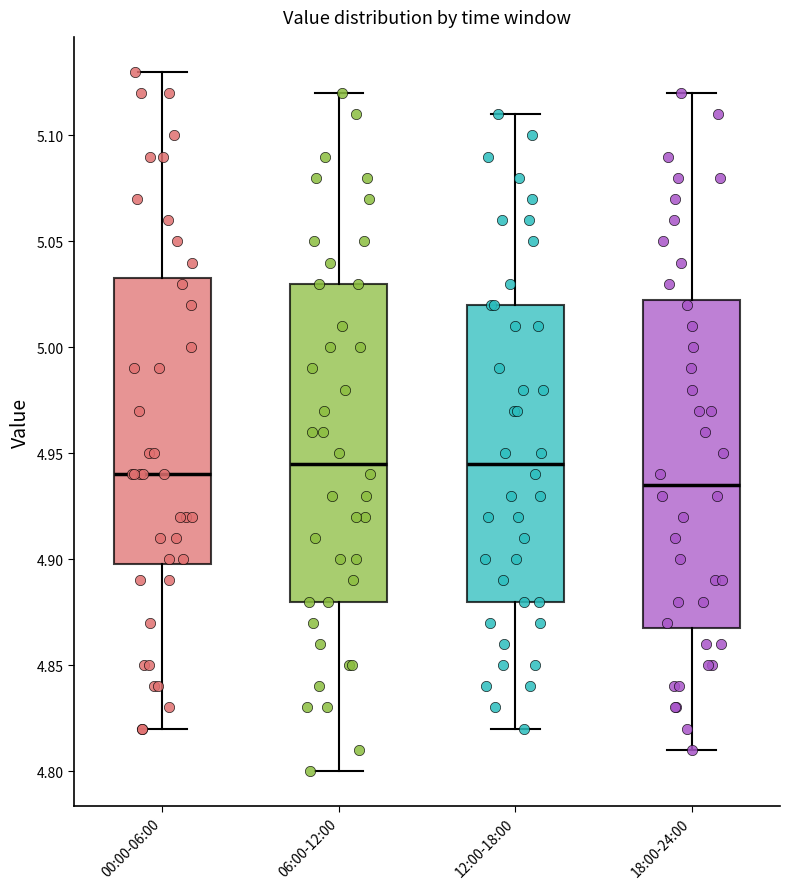

Reading left to right, transcribe this box plot: for each box, give where its median line is, the range the box spans, and where its two whiskers end, as read against the y-axis. The values are not printed on the chart, so give them approximately, as read against the axis.

00:00-06:00: median 4.940, box 4.900 to 5.035, whiskers 4.820 to 5.130
06:00-12:00: median 4.945, box 4.880 to 5.030, whiskers 4.800 to 5.120
12:00-18:00: median 4.945, box 4.880 to 5.020, whiskers 4.820 to 5.110
18:00-24:00: median 4.935, box 4.870 to 5.025, whiskers 4.810 to 5.120